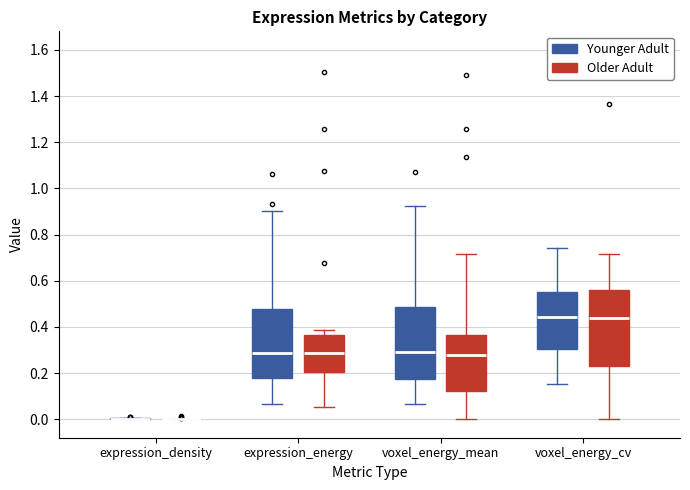

Reading left to right, transcribe this box plot: for each box, give where its median line is, the range the box spans, and where its two whiskers end, as read against the y-axis. The values are not printed on the chart, so give them approximately, as read against the axis.

expression_density (Younger Adult): box collapsed to a line at 0.00, whiskers 0.00 to 0.00
expression_density (Older Adult): box collapsed to a line at 0.00, whiskers 0.00 to 0.00
expression_energy (Younger Adult): median 0.28, box 0.18 to 0.48, whiskers 0.06 to 0.90
expression_energy (Older Adult): median 0.28, box 0.20 to 0.36, whiskers 0.06 to 0.38
voxel_energy_mean (Younger Adult): median 0.30, box 0.18 to 0.48, whiskers 0.06 to 0.92
voxel_energy_mean (Older Adult): median 0.28, box 0.12 to 0.36, whiskers 0.00 to 0.72
voxel_energy_cv (Younger Adult): median 0.44, box 0.30 to 0.56, whiskers 0.16 to 0.74
voxel_energy_cv (Older Adult): median 0.44, box 0.24 to 0.56, whiskers 0.00 to 0.72